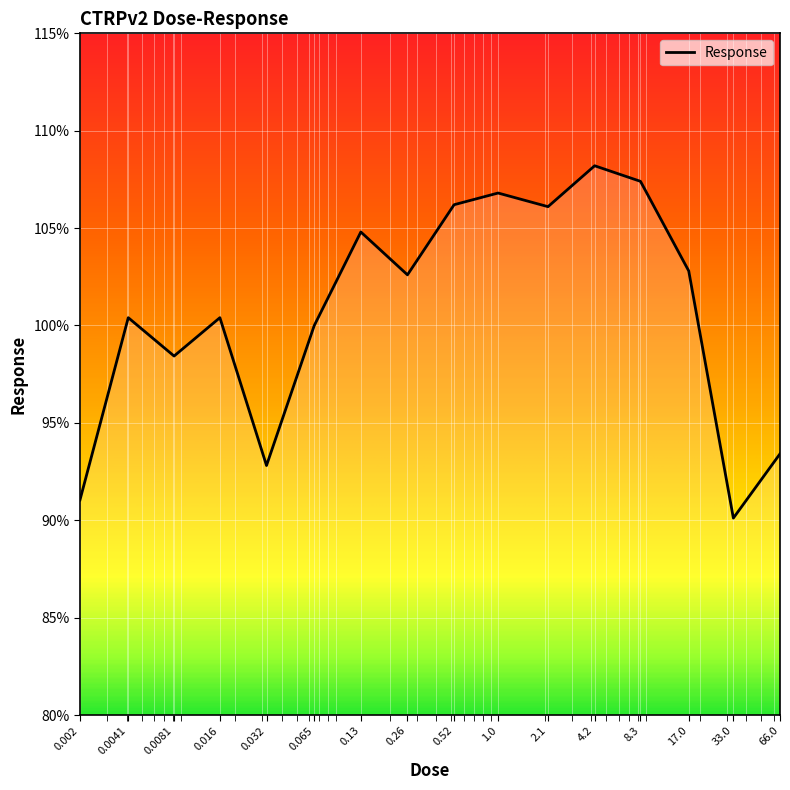

What is the smallest value displayed?

90.1